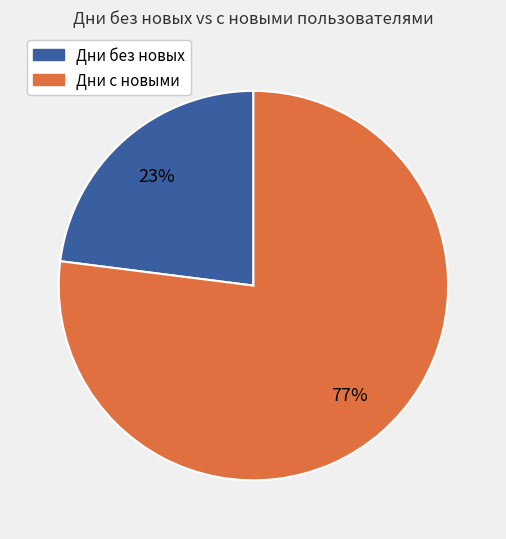

To the nearest percent, what is the difference between the largest and smallest slice percentages?

54%